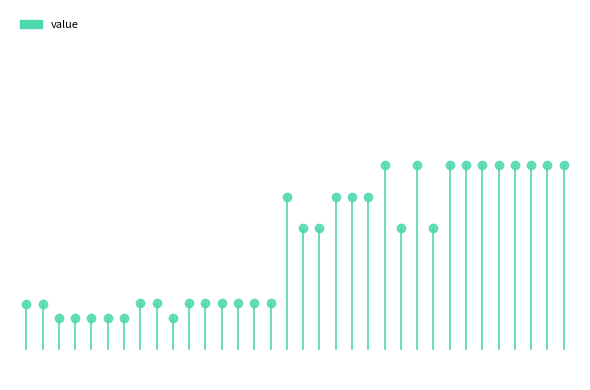

The value at 0 is 0.1. True or false?

False